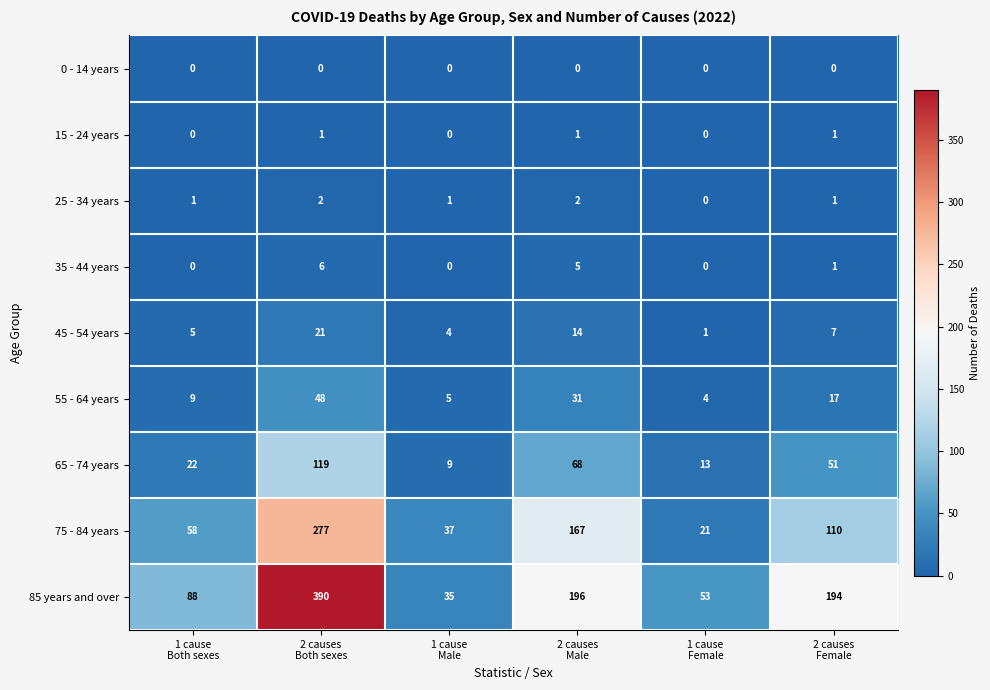

What is the maximum value for 35 - 44 years?

6